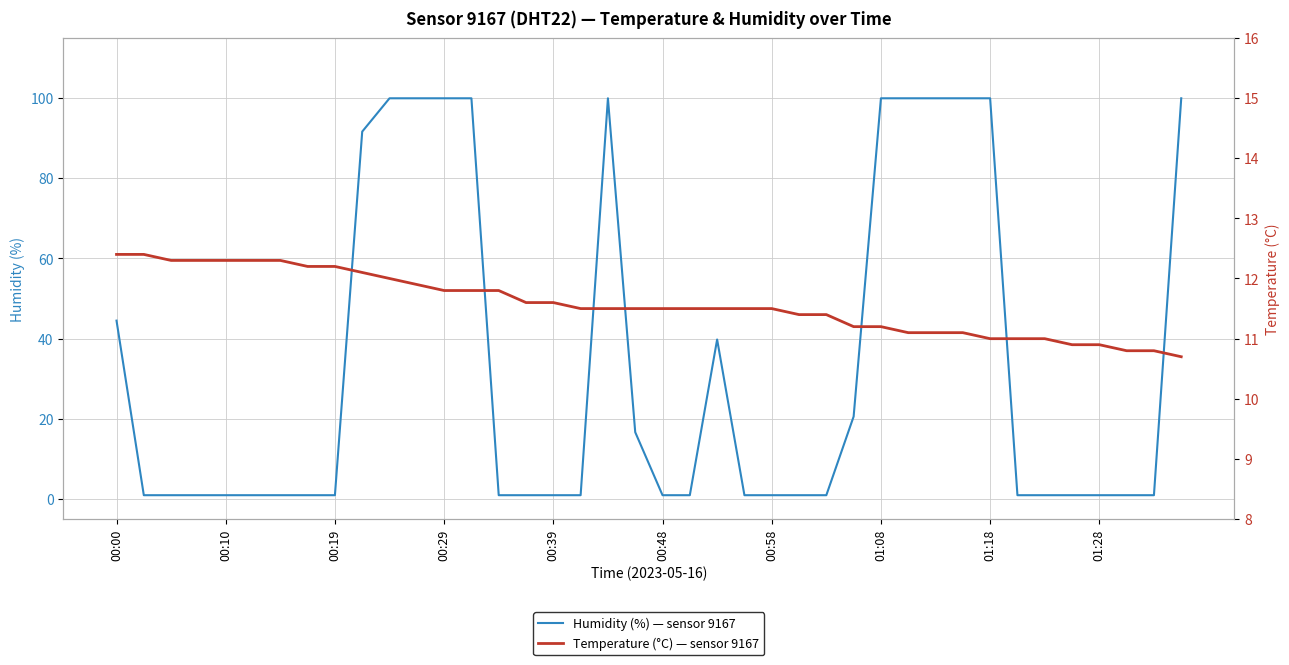

What is the highest value of the Temperature (°C) — sensor 9167 series?

12.4